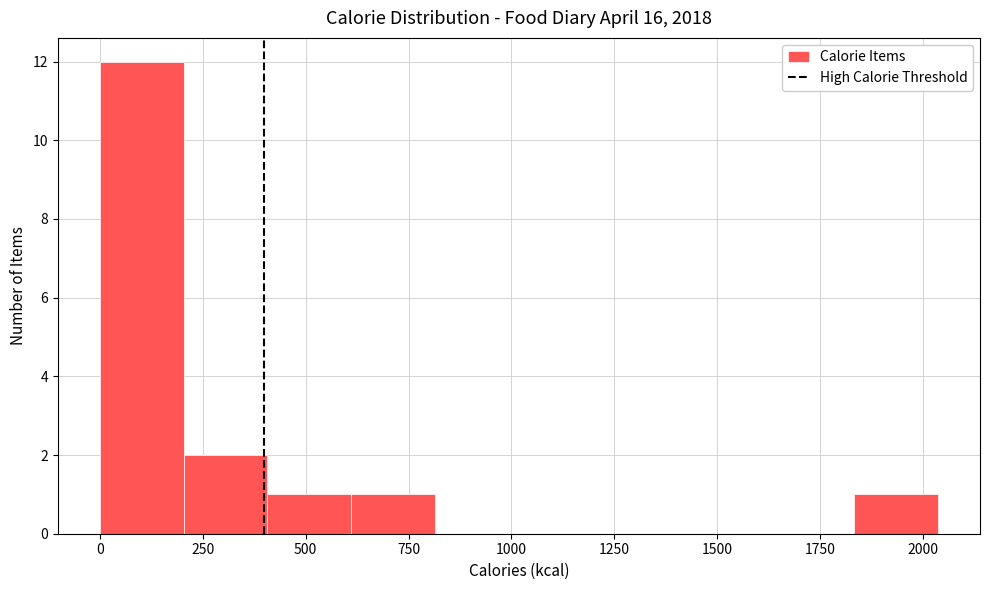

How tall is the bar that spans 200 to 400 on the x-axis? Neither the bar edges nor the heights are printed on the chart, so give them approximately, as read against the axes.

2